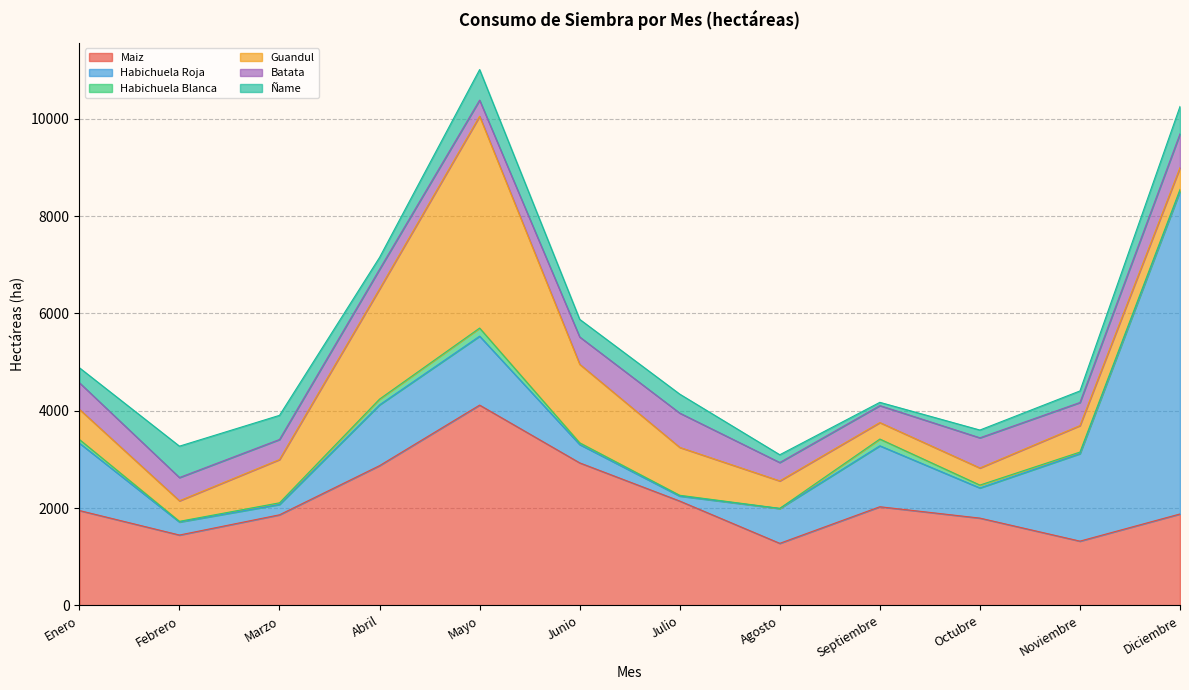

Reading left to right, transcribe all the data shown in this chart.

Maiz: Enero=1951.2	Febrero=1447.4	Marzo=1863.1	Abril=2873.5	Mayo=4117.7	Junio=2930.7	Julio=2145.9	Agosto=1276.8	Septiembre=2028.8	Octubre=1795.4	Noviembre=1322.1	Diciembre=1880.4
Habichuela Roja: Enero=1384.5	Febrero=267.7	Marzo=212.4	Abril=1249.3	Mayo=1416.2	Junio=376.5	Julio=102.0	Agosto=715.7	Septiembre=1252.4	Octubre=619.8	Noviembre=1797.1	Diciembre=6631.2
Habichuela Blanca: Enero=75.5	Febrero=14.1	Marzo=33.8	Abril=118.2	Mayo=166.7	Junio=35.8	Julio=16.8	Agosto=3.0	Septiembre=138.6	Octubre=58.8	Noviembre=33.0	Diciembre=37.6
Guandul: Enero=619.8	Febrero=422.0	Marzo=889.6	Abril=2263.3	Mayo=4353.1	Junio=1613.5	Julio=984.1	Agosto=564.4	Septiembre=339.1	Octubre=351.4	Noviembre=544.5	Diciembre=447.9
Batata: Enero=546.5	Febrero=477.5	Marzo=411.5	Abril=403.8	Mayo=330.9	Junio=561.4	Julio=704.5	Agosto=377.9	Septiembre=348.4	Octubre=619.8	Noviembre=474.3	Diciembre=694.6
Ñame: Enero=307.7	Febrero=644.9	Marzo=496.5	Abril=244.3	Mayo=628.0	Junio=362.5	Julio=390.0	Agosto=159.6	Septiembre=67.2	Octubre=159.8	Noviembre=237.7	Diciembre=563.1